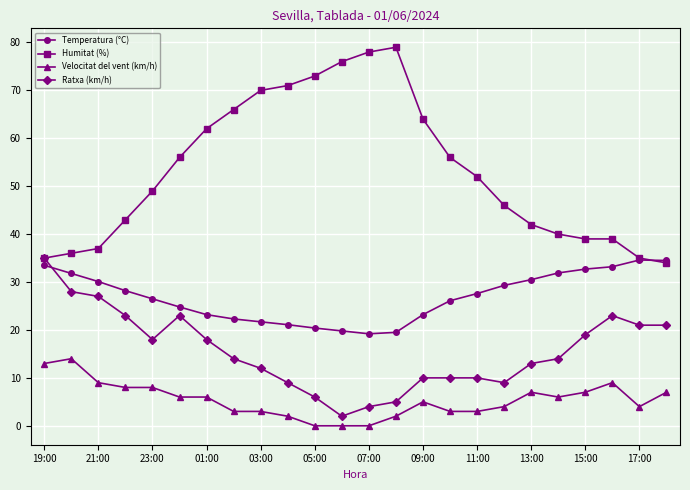

True or false: Velocitat del vent (km/h) and Ratxa (km/h) intersect in this chart.

False